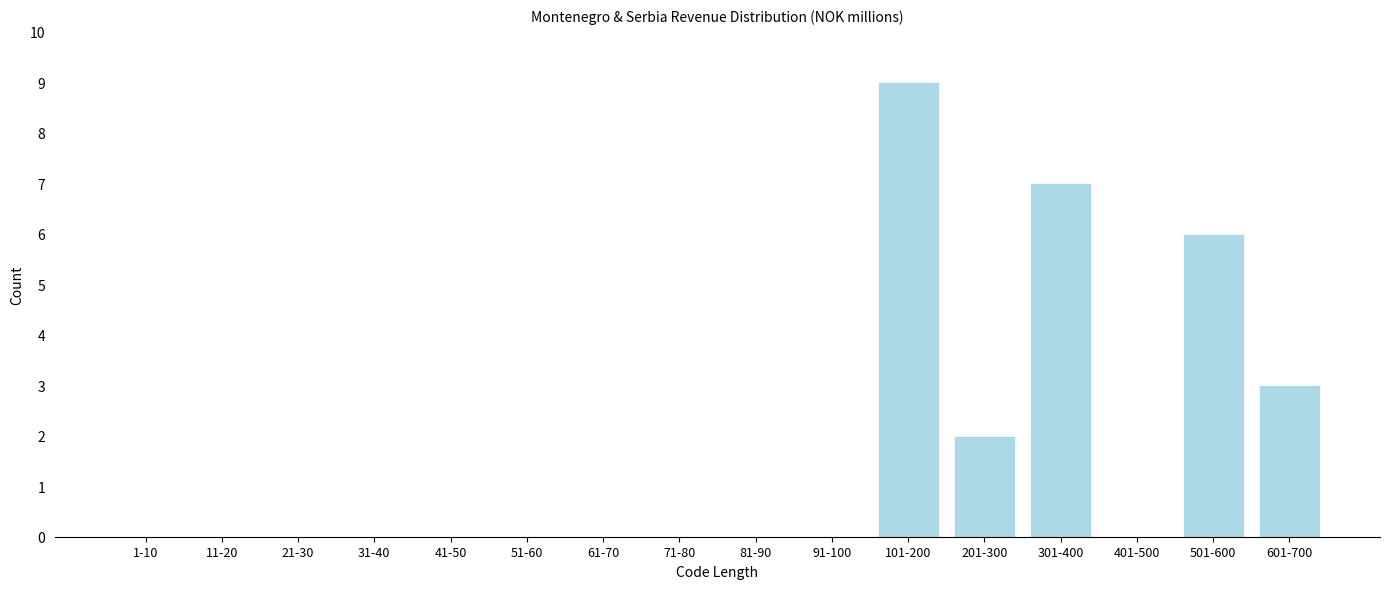

Reading right to left, list all the values displayed in this chart.

601-700=3	501-600=6	401-500=0	301-400=7	201-300=2	101-200=9	91-100=0	81-90=0	71-80=0	61-70=0	51-60=0	41-50=0	31-40=0	21-30=0	11-20=0	1-10=0